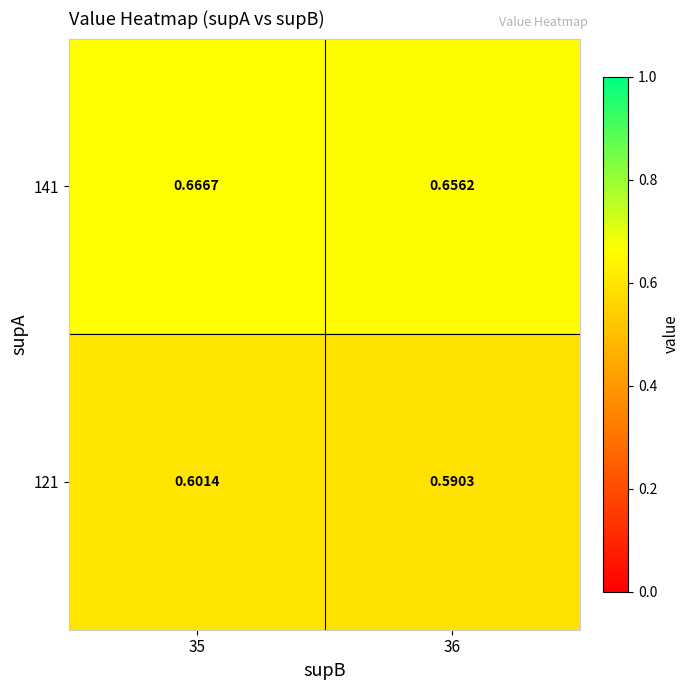

Is the value of 141 at 35 greater than the value of 121 at 35?

Yes